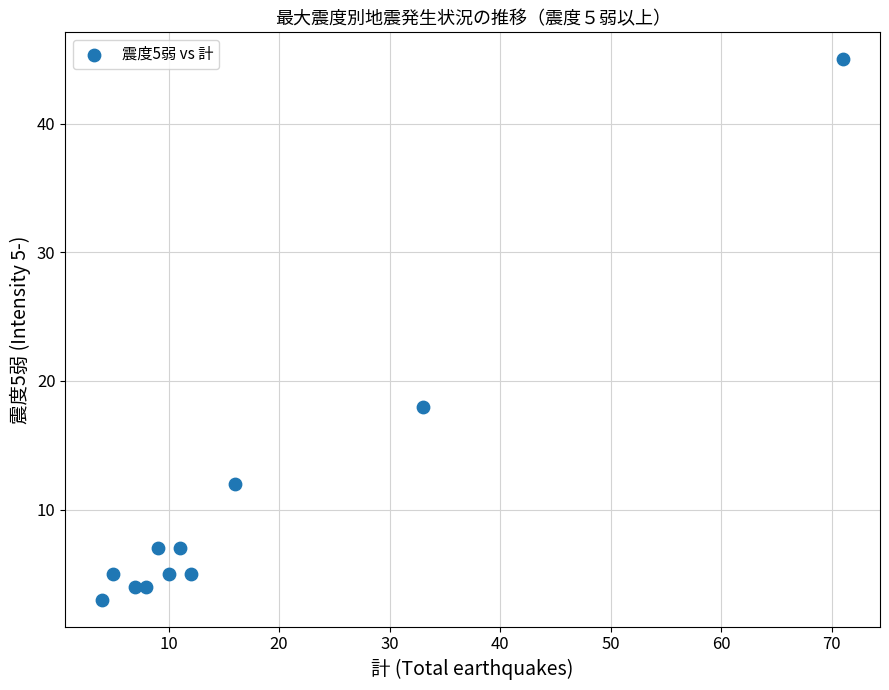

What is the average X value?

17